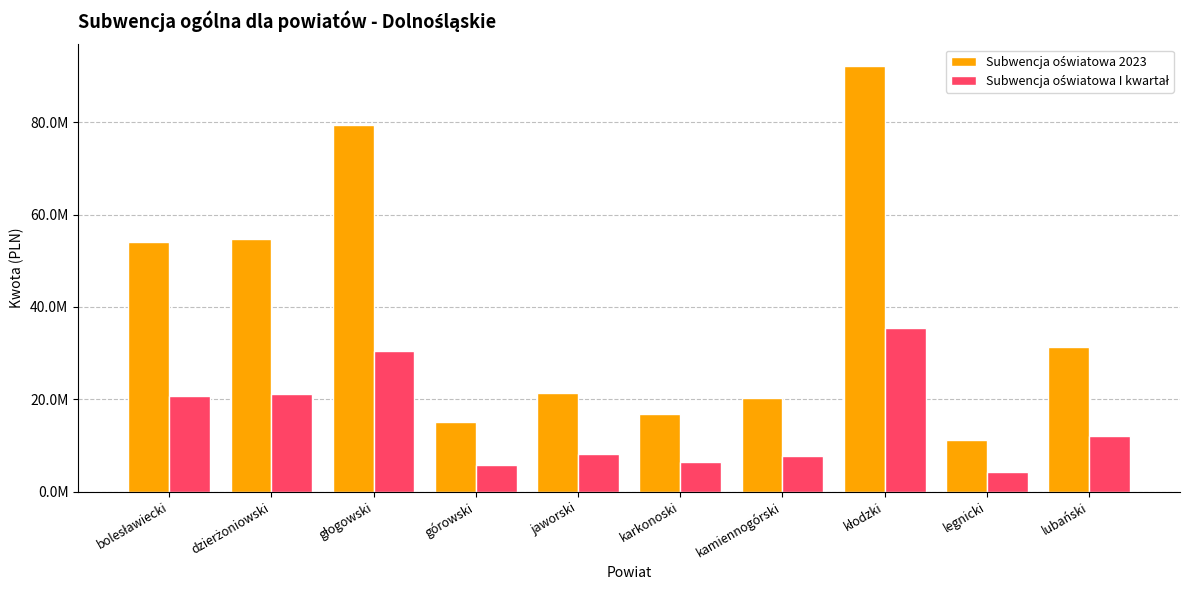

Which category has the highest value in the Subwencja oświatowa I kwartał series?

kłodzki